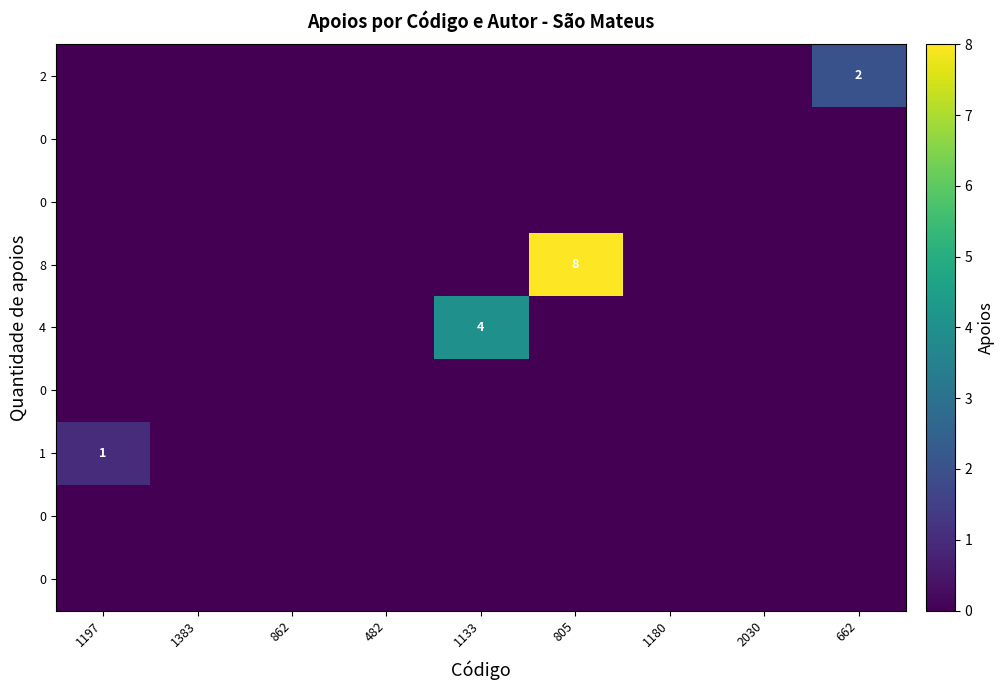

What is the total value across all series at 805?

8